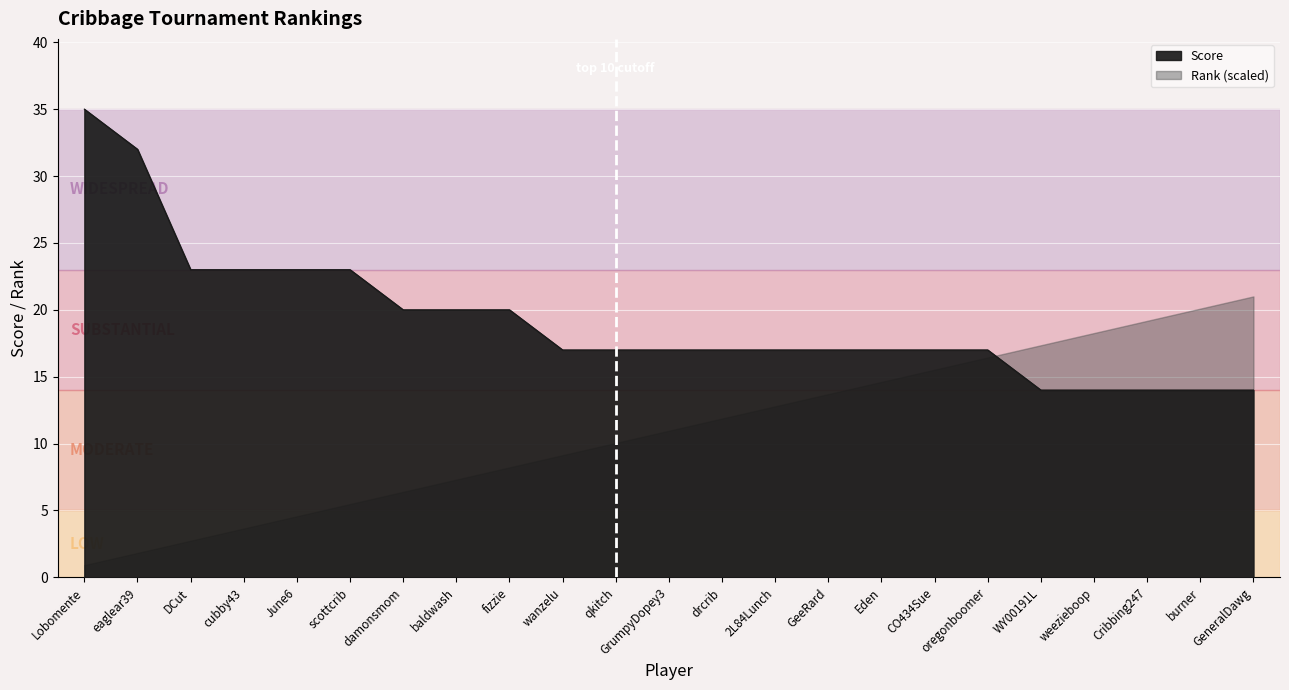

How many data points does each series have?

23